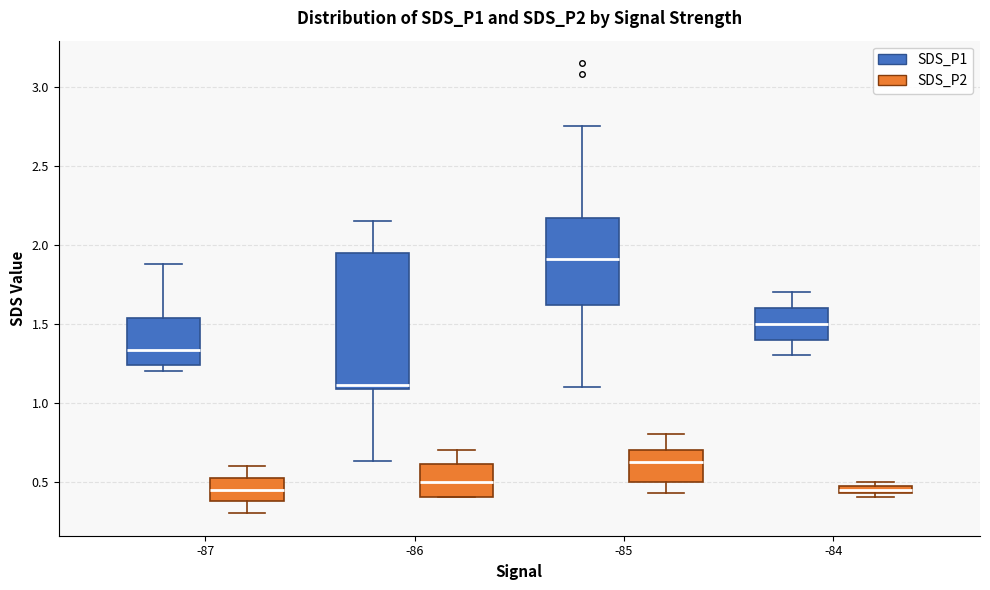

Which box has the highest median line?

-85 (SDS_P1)